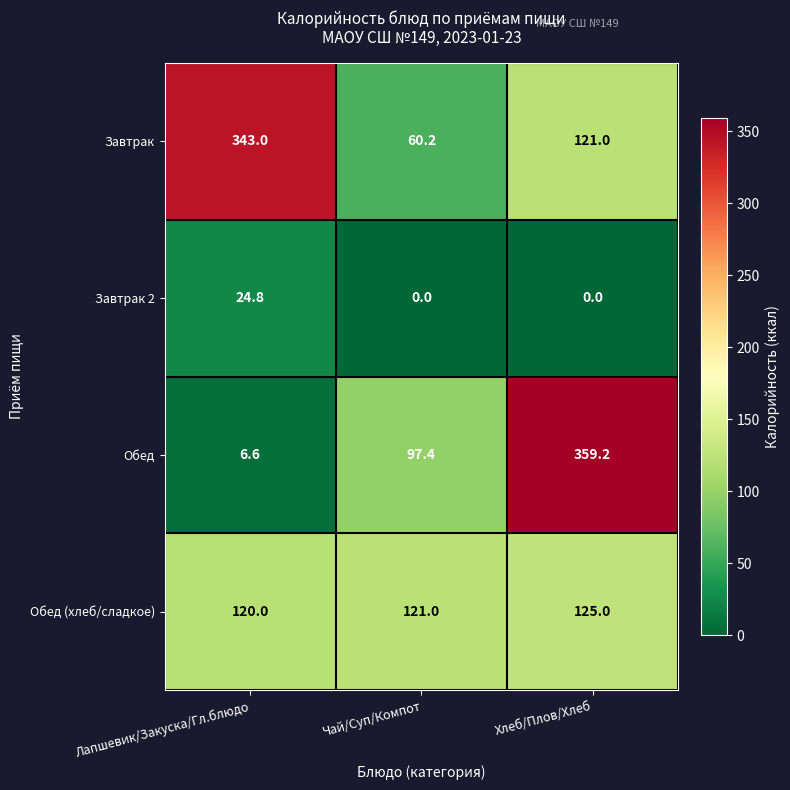

Which series has the largest range (max minus min)?

Обед